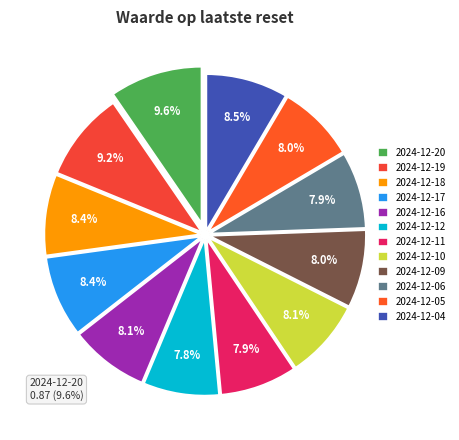

What percentage is the 2024-12-19 slice, to the nearest percent?

9%